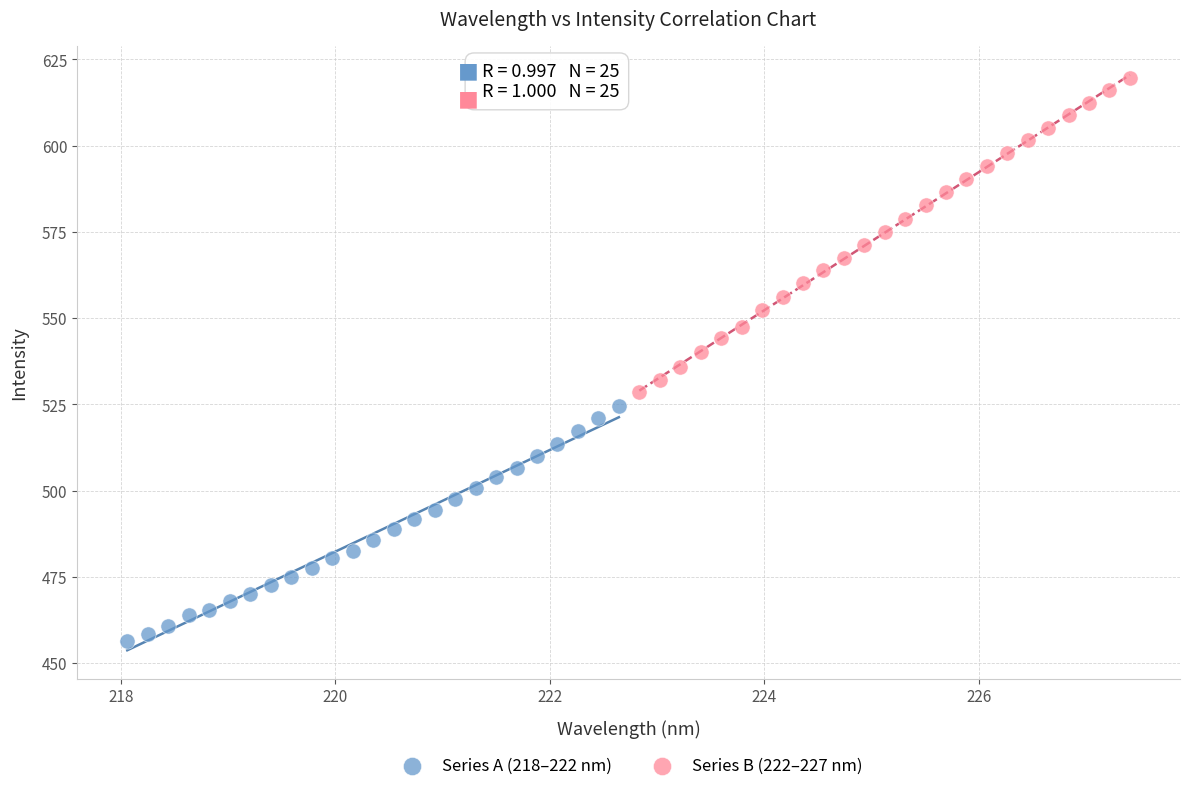

Which series reaches the maximum Y coordinate?

Series B (222–227 nm)